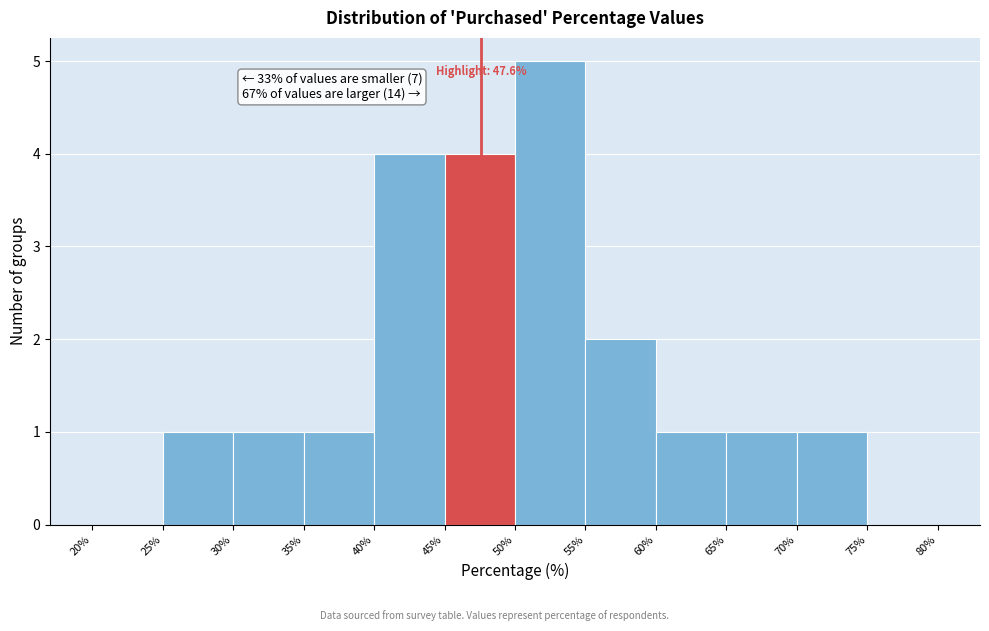

Over which range of the x-axis is the bar tallest?

50% to 55%